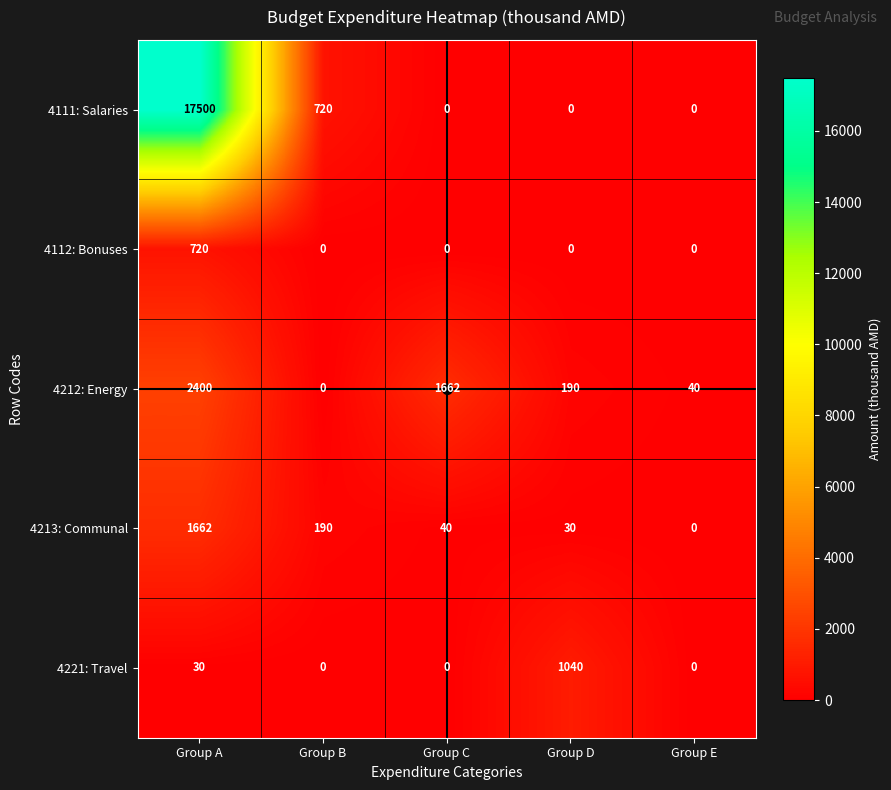

How many data points does each series have?

5